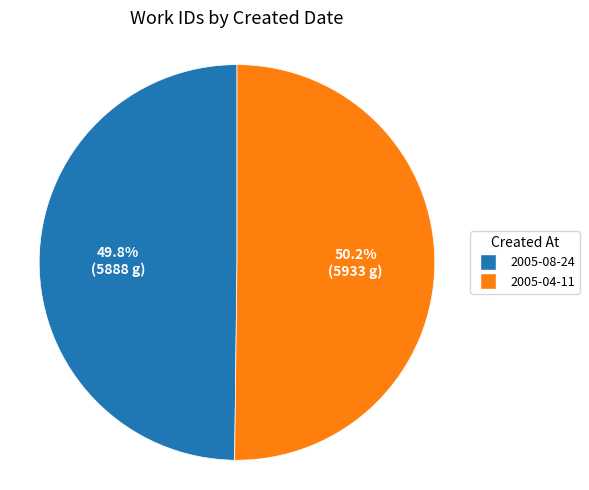

Is it true that 2005-04-11 is 50% of the pie?

True